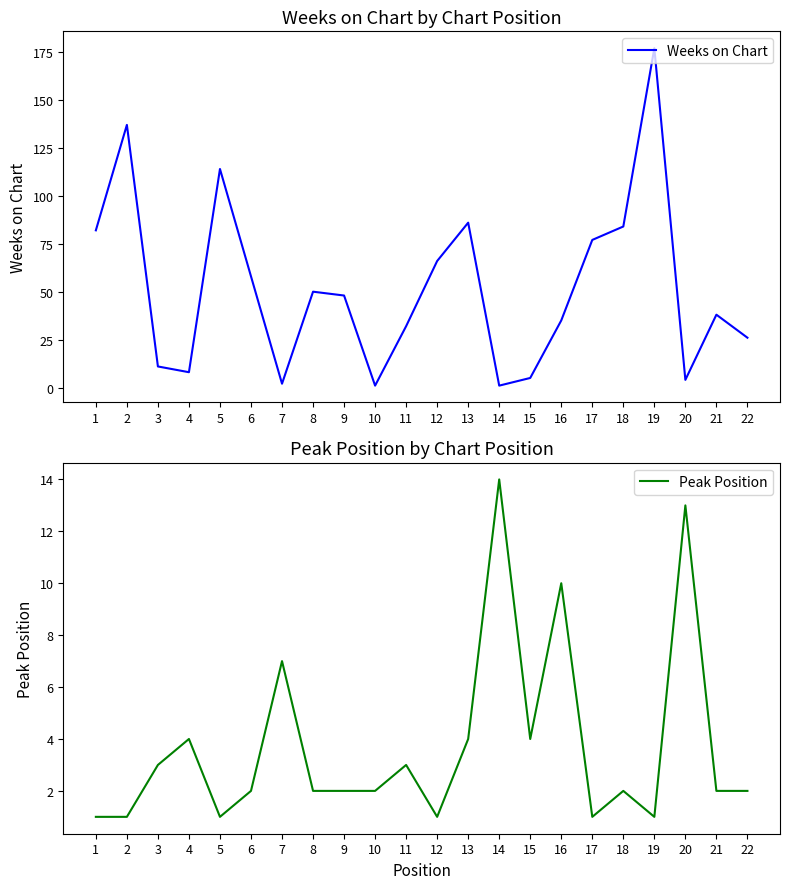

In Weeks on Chart, how many points are lower than both neighbors (excluding endpoints)?

5